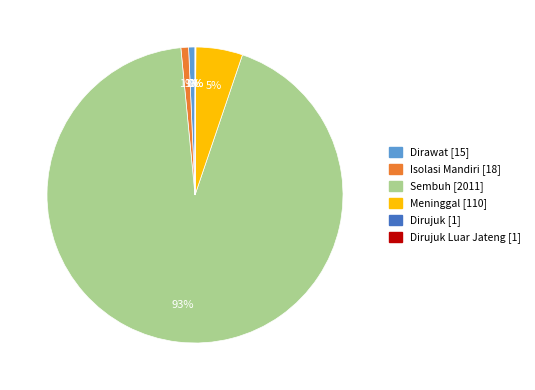

To the nearest percent, what is the average slice percentage?

17%